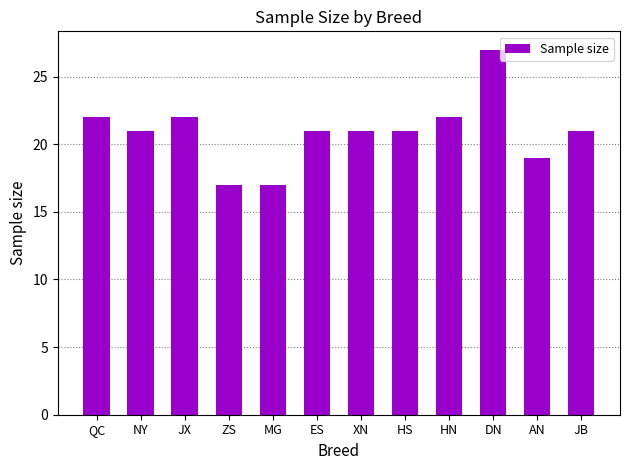

What is the sum of the values at HN and ES?

43